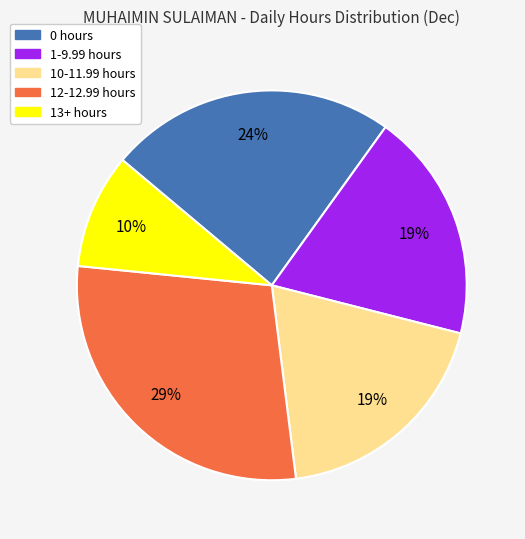

To the nearest percent, what is the difference between the largest and smallest slice percentages?

19%